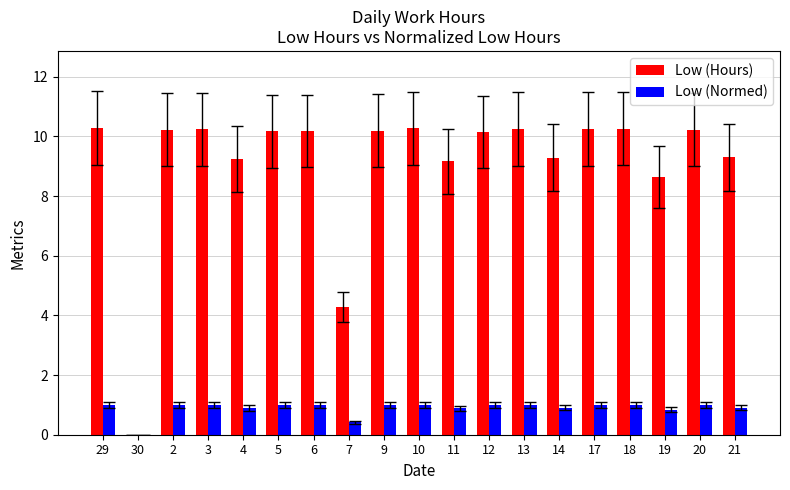

What is the maximum value for Low (Normed)?

1.0